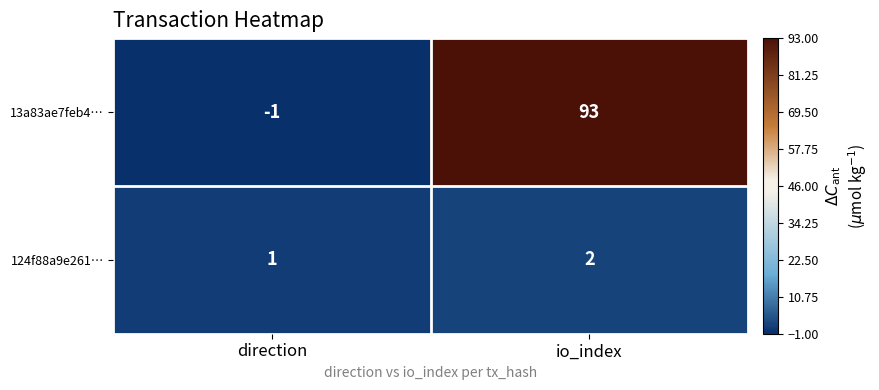

The 124f88a9e261… series shows 2 at io_index. True or false?

True